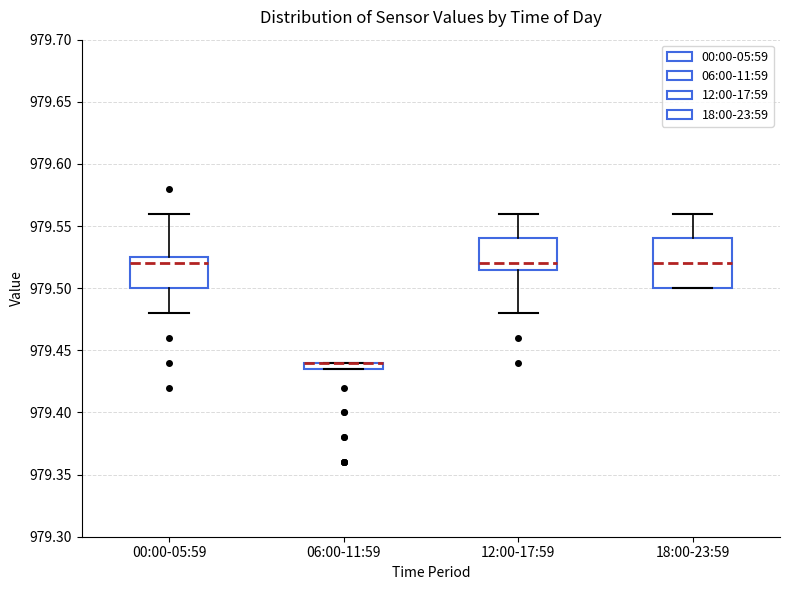

Where does the lower whisker of the box for 12:00-17:59 end on the y-axis? The values are not printed on the chart, so give them approximately, as read against the axis.

979.480